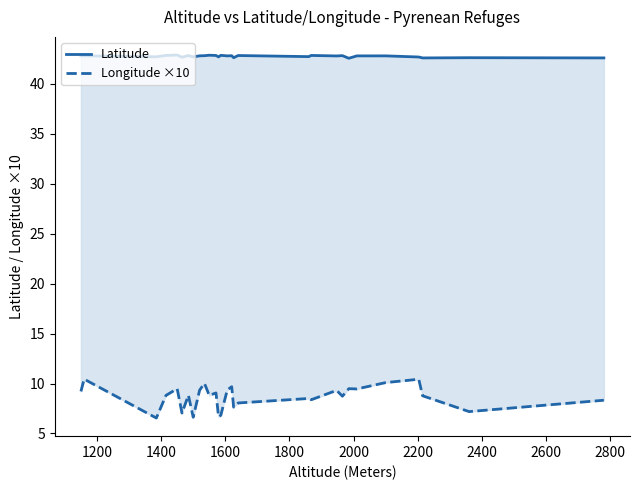

What is the maximum value shown in the chart?

42.9